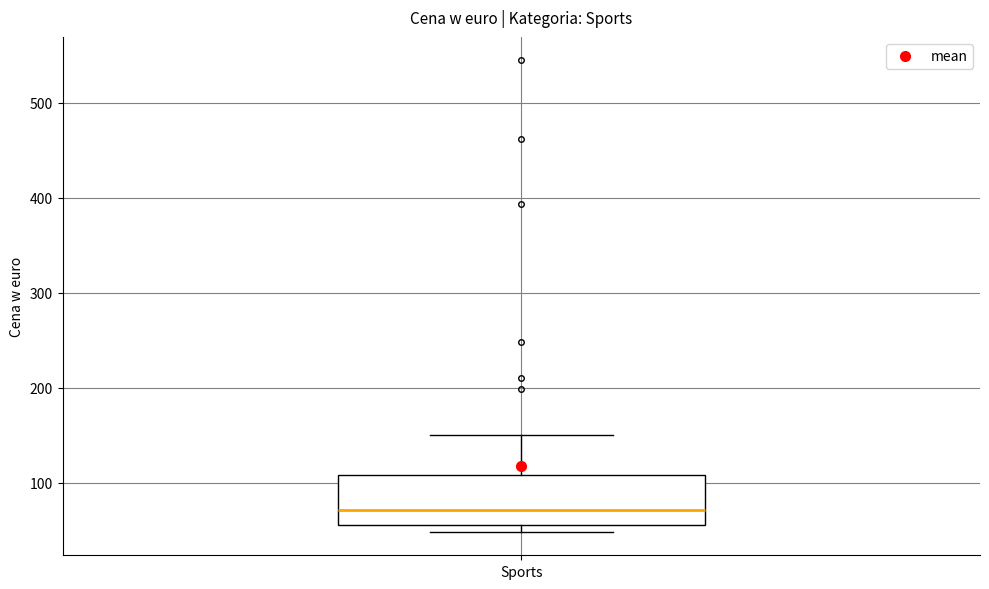

Transcribe this box plot: give where the median line is, the range the box spans, and where the two whiskers end, as read against the y-axis. The values are not printed on the chart, so give them approximately, as read against the axis.

median 70, box 60 to 110, whiskers 50 to 150